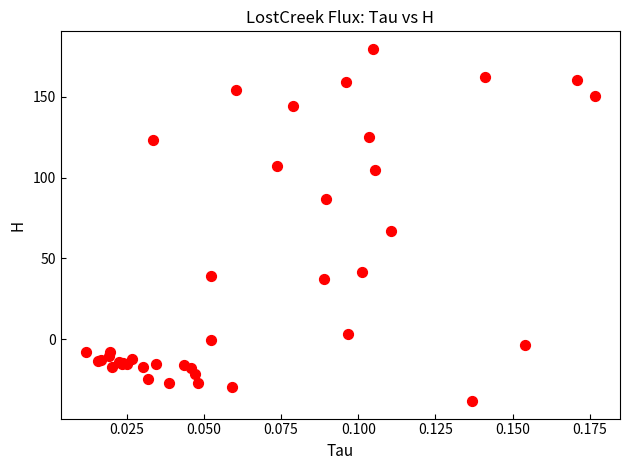

What Y value in the scatter plot is closest to 70?

67.0